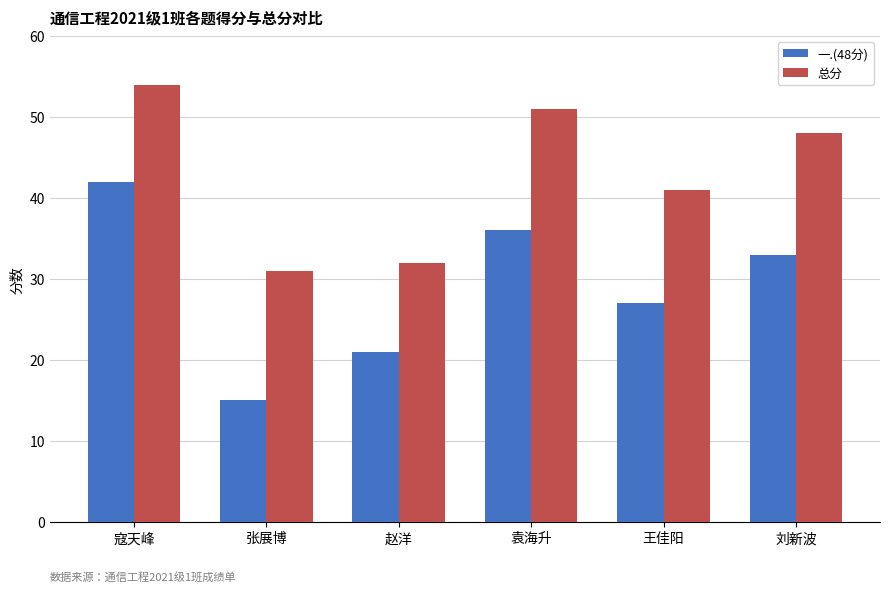

Which series changed the most between 赵洋 and 袁海升?

总分